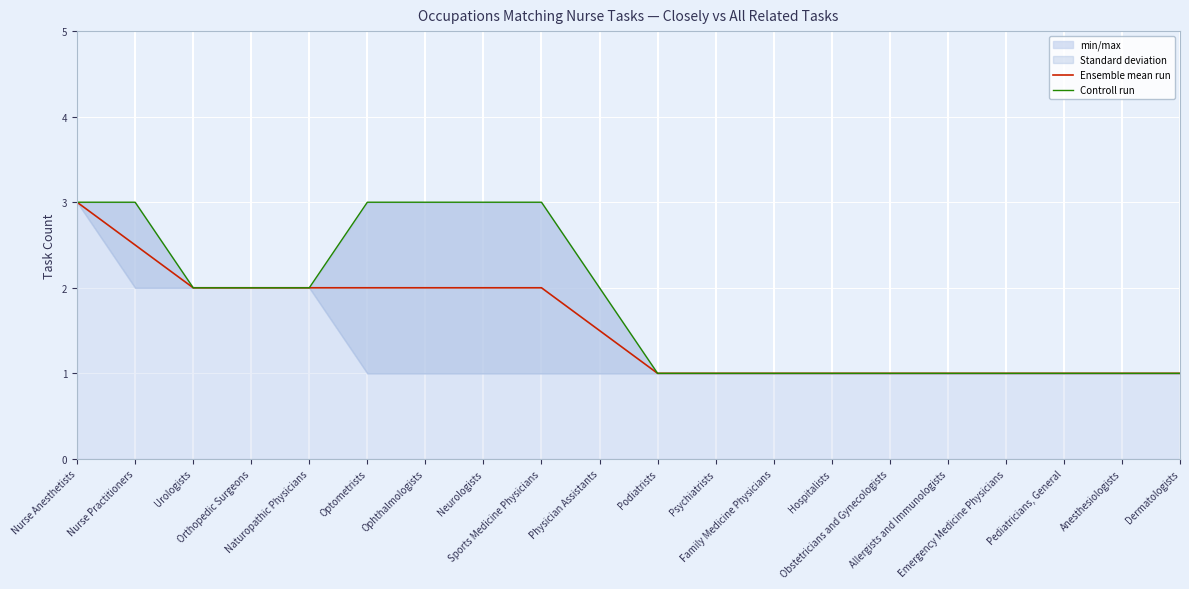

At which category does the chart reach its peak across all series?

Nurse Anesthetists